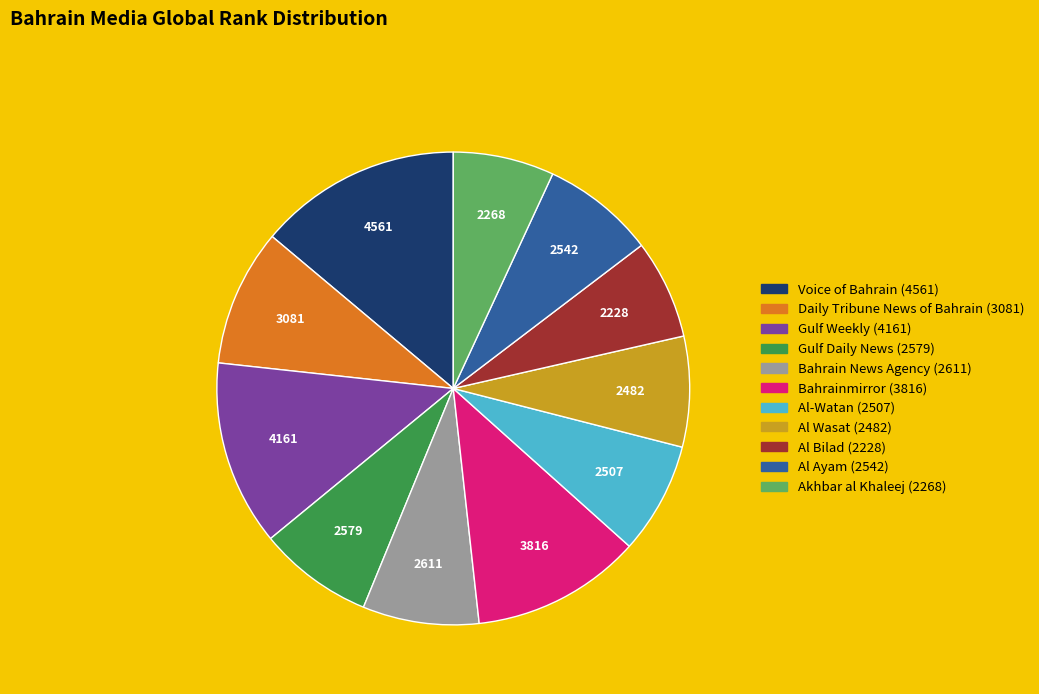

True or false: Bahrainmirror accounts for 12% of the total.

True